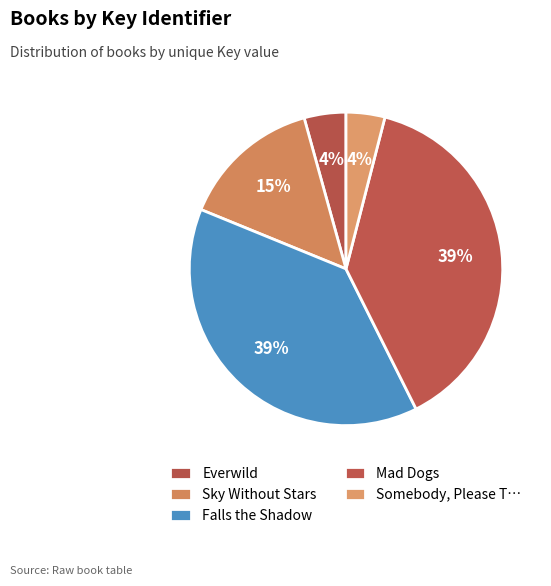

Count the number of slices in the pie.

5